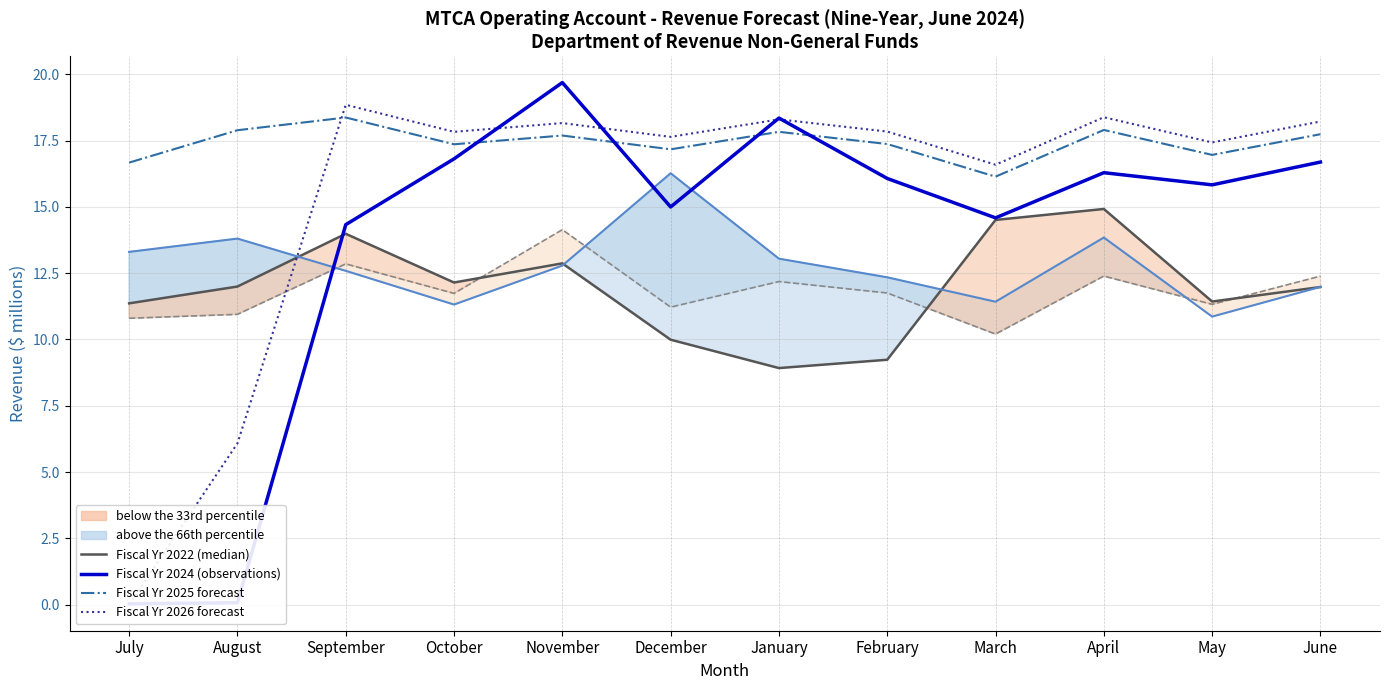

In Fiscal Yr 2021, how many points are lower than both neighbors (excluding endpoints)?

4